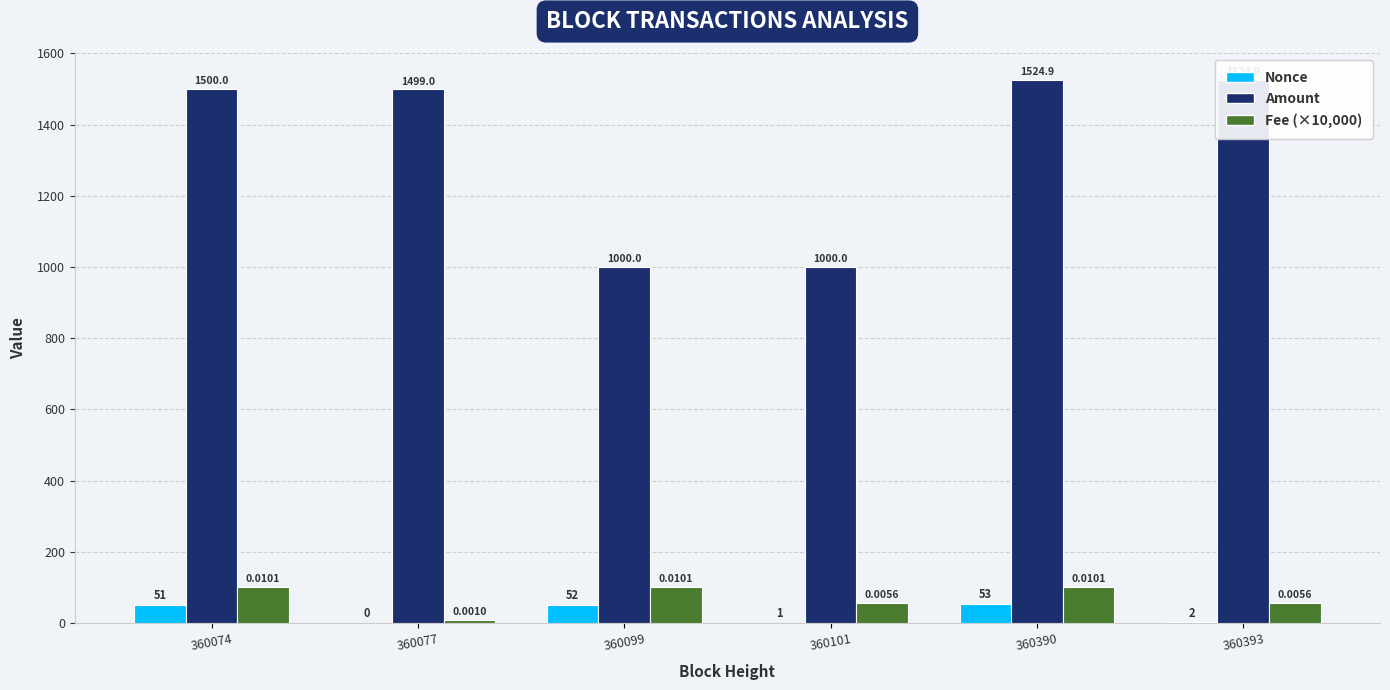

The value of Amount at 360390 is 938.5. True or false?

False